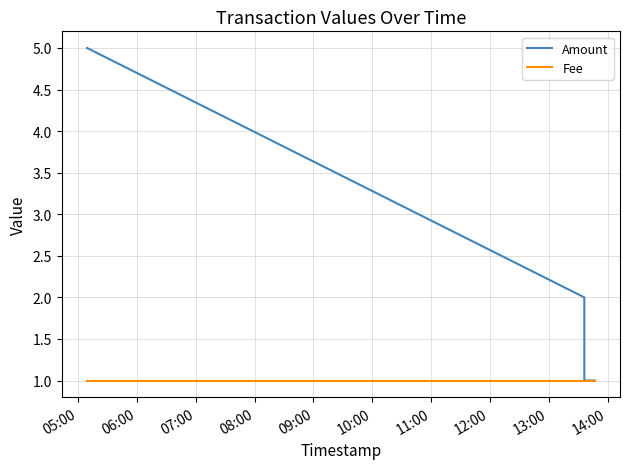

True or false: Amount and Fee intersect in this chart.

False